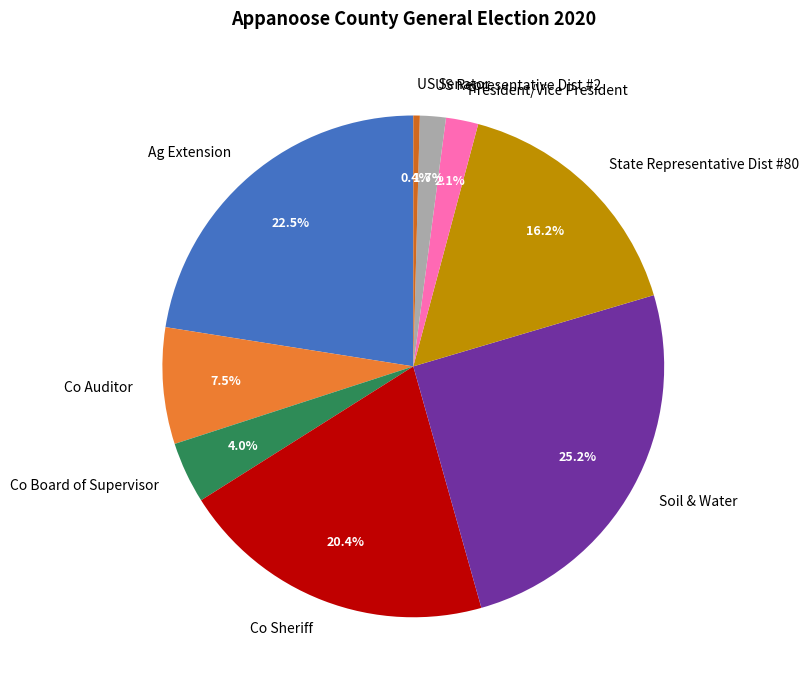

Does any single category account for the majority?

No